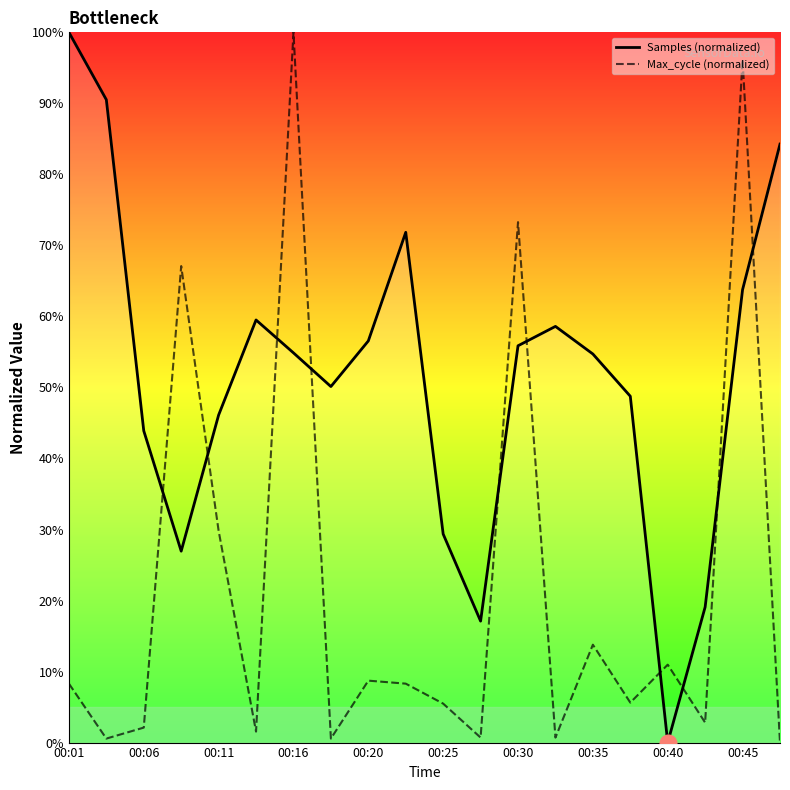

How many data points in Samples (normalized) are less than 54?

9